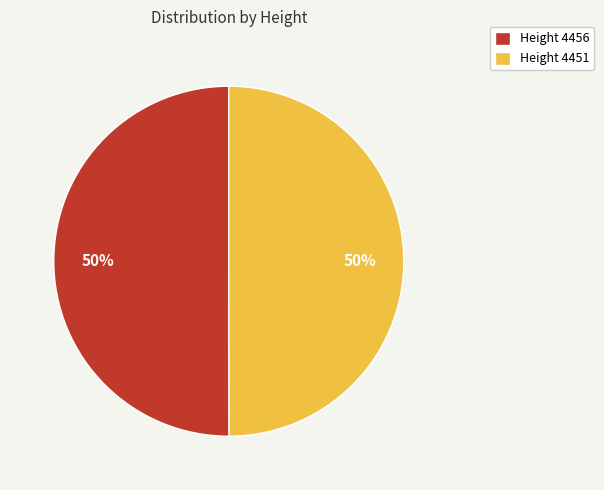

To the nearest percent, what is the average slice percentage?

50%